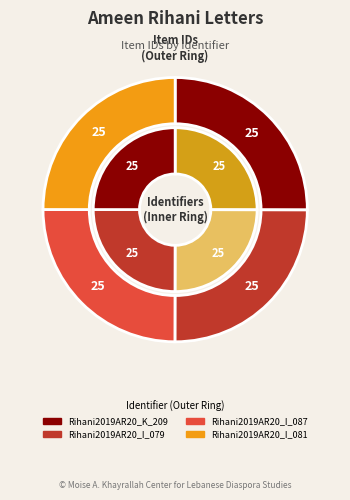

To the nearest percent, what is the combined percentage of Rihani2019AR20_I_087 and Rihani2019AR20_I_079?

50%